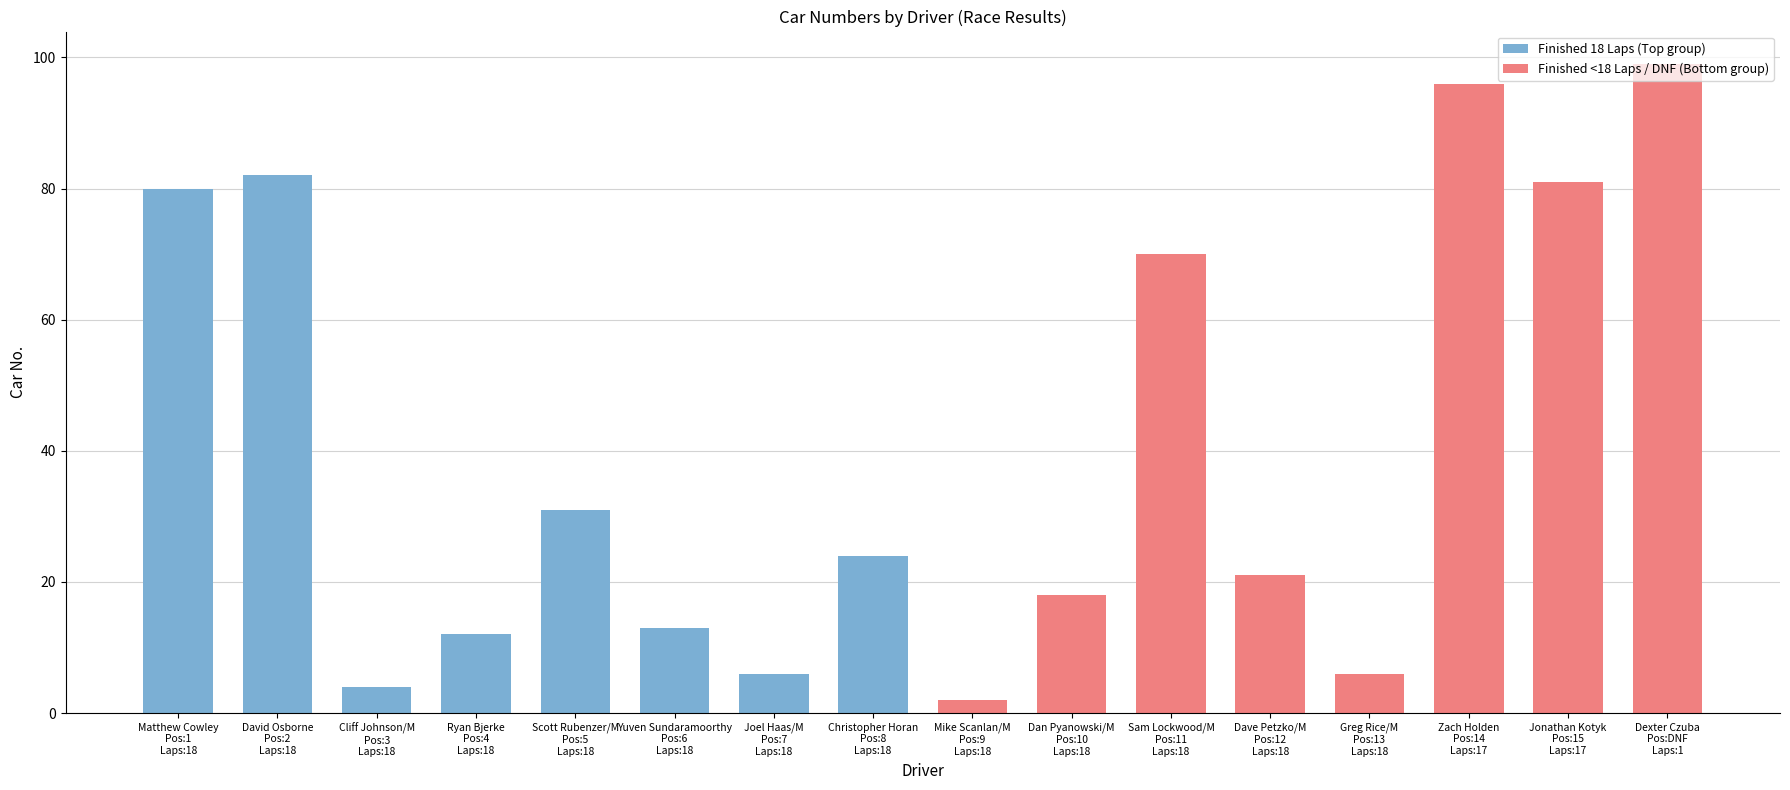

What value does the data have at Dave Petzko/M
Pos:12
Laps:18, to the nearest 5?

20